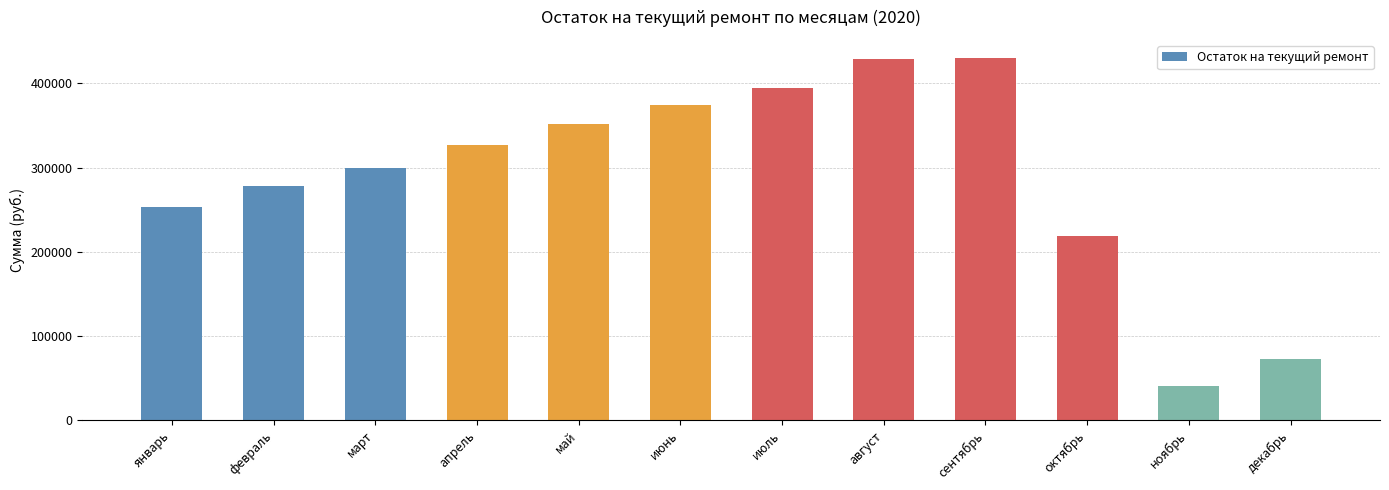

True or false: the data shows 299033.2 at март.

True